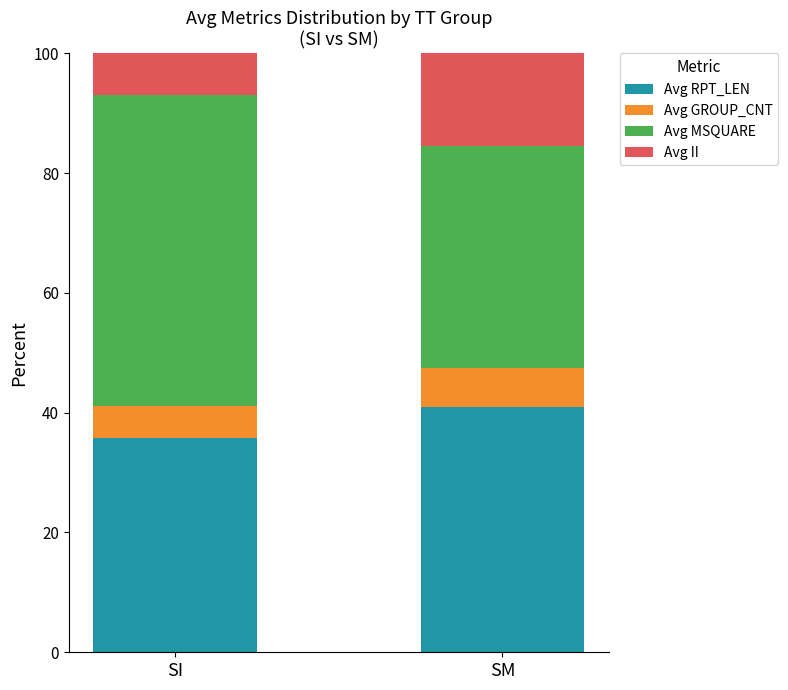

True or false: Avg RPT_LEN has a value of 52.1 at SI.

False